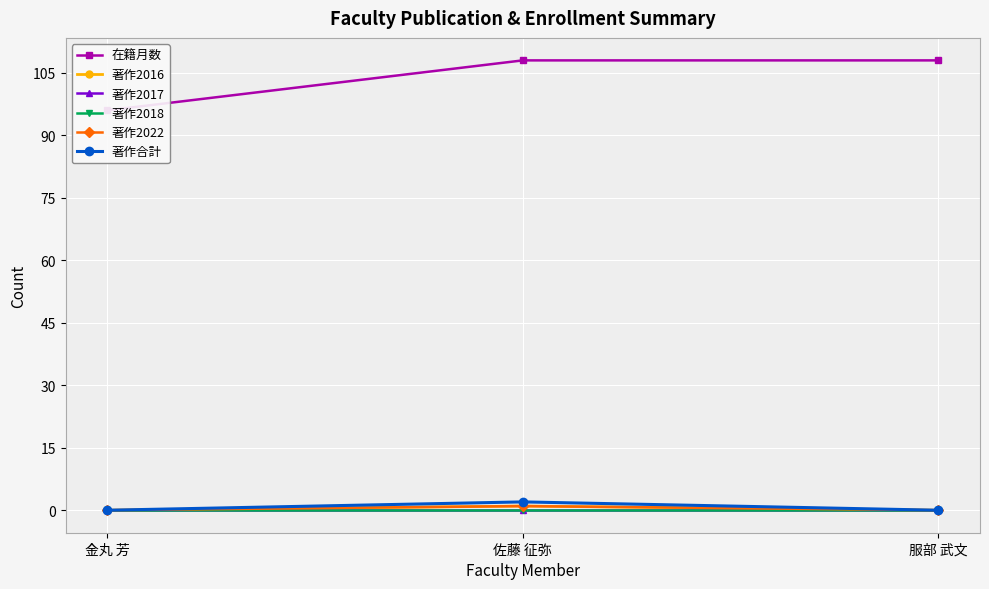

At which label does 著作合計 reach its minimum?

金丸 芳